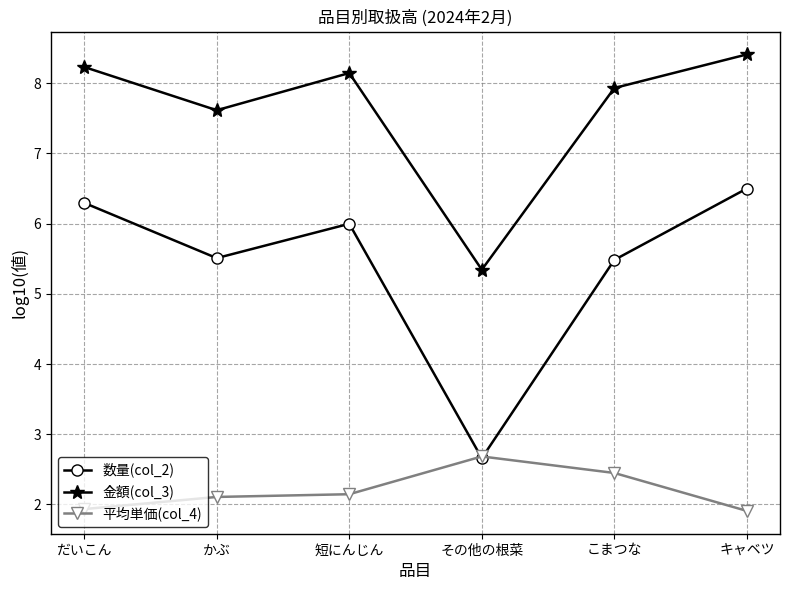

Reading left to right, transcribe all the data shown in this chart.

数量(col_2): だいこん=6.3	かぶ=5.5	短にんじん=6.0	その他の根菜=2.7	こまつな=5.5	キャベツ=6.5
金額(col_3): だいこん=8.2	かぶ=7.6	短にんじん=8.1	その他の根菜=5.3	こまつな=7.9	キャベツ=8.4
平均単価(col_4): だいこん=1.9	かぶ=2.1	短にんじん=2.1	その他の根菜=2.7	こまつな=2.4	キャベツ=1.9